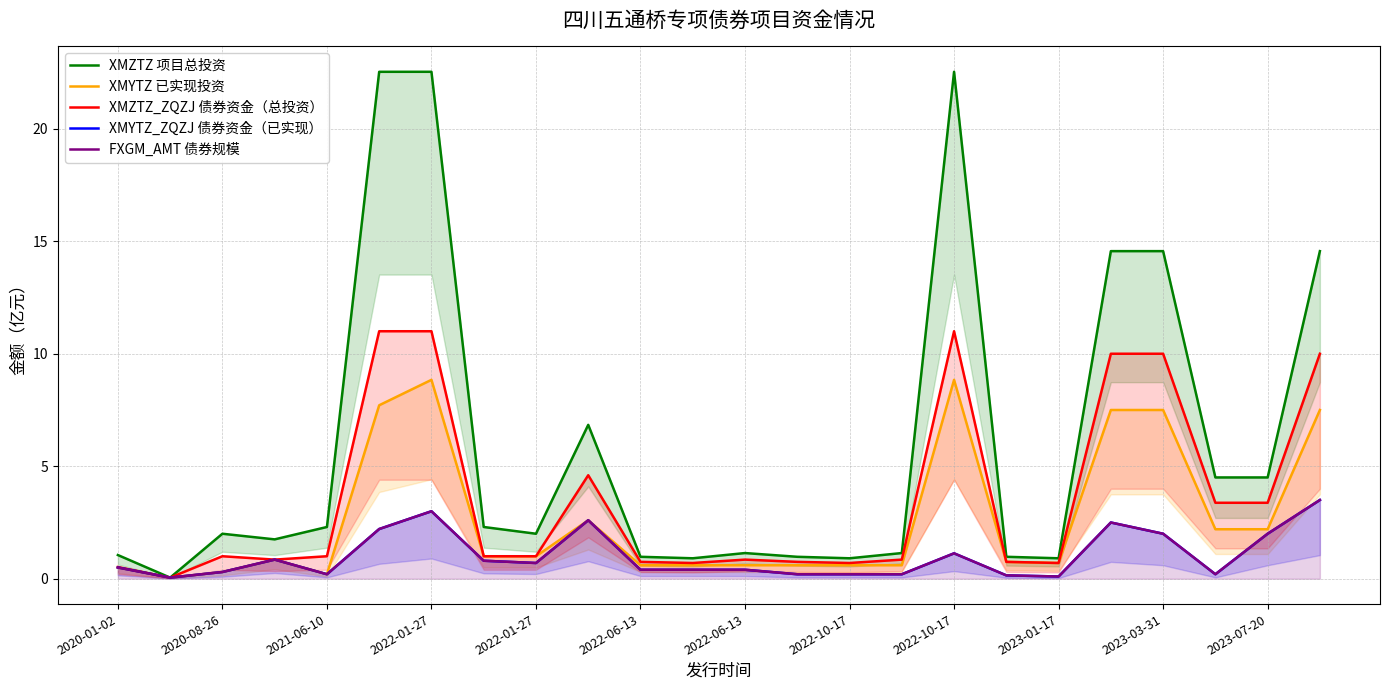

At which label is XMYTZ_ZQZJ 债券资金（已实现） closest to 1?

2022-10-17